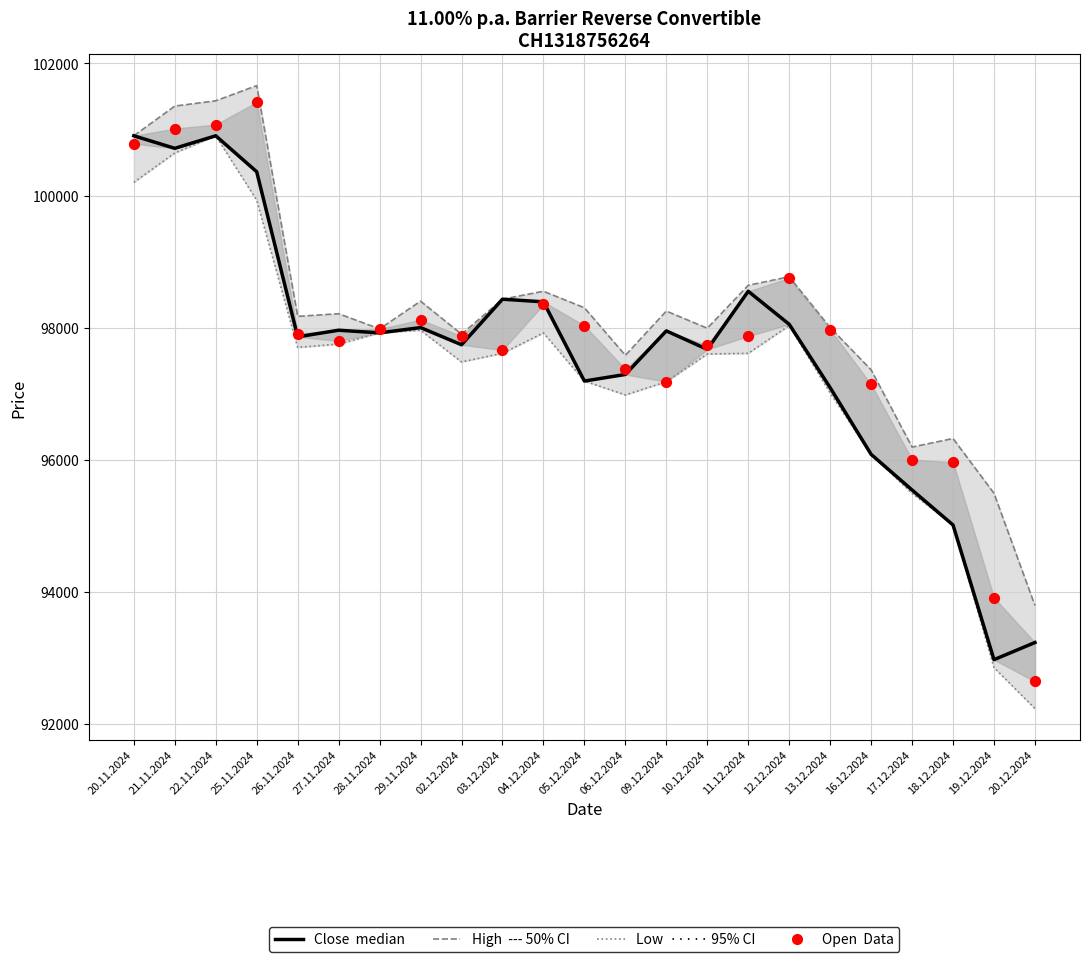

At how many categories does at least one series exceed 97866?

17